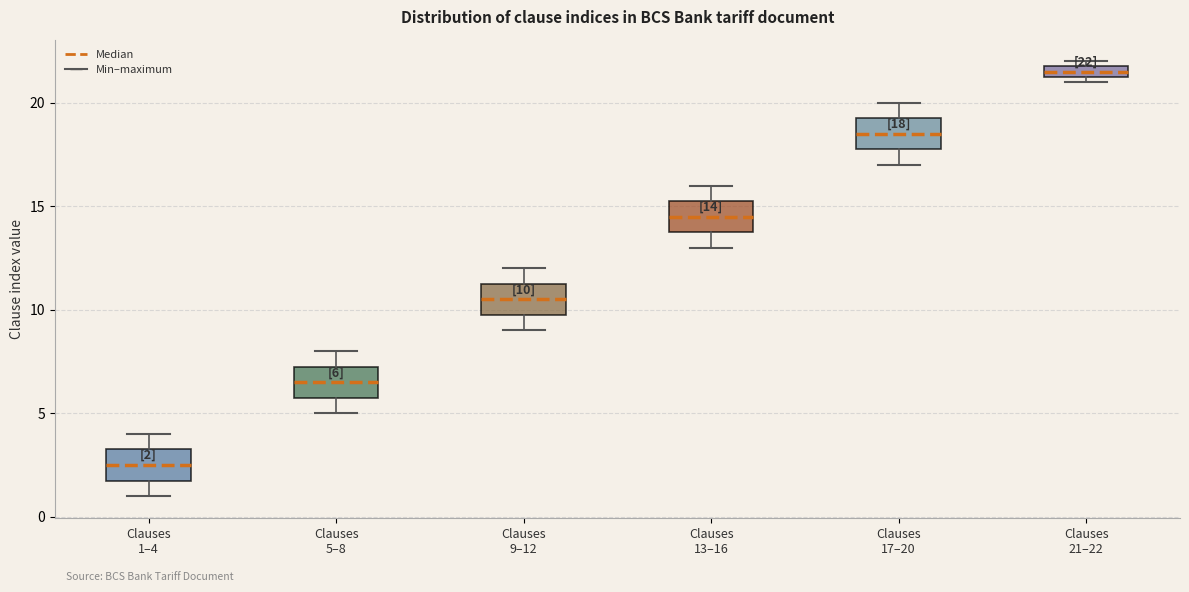

Which box's median line is the highest?

Clauses 21–22